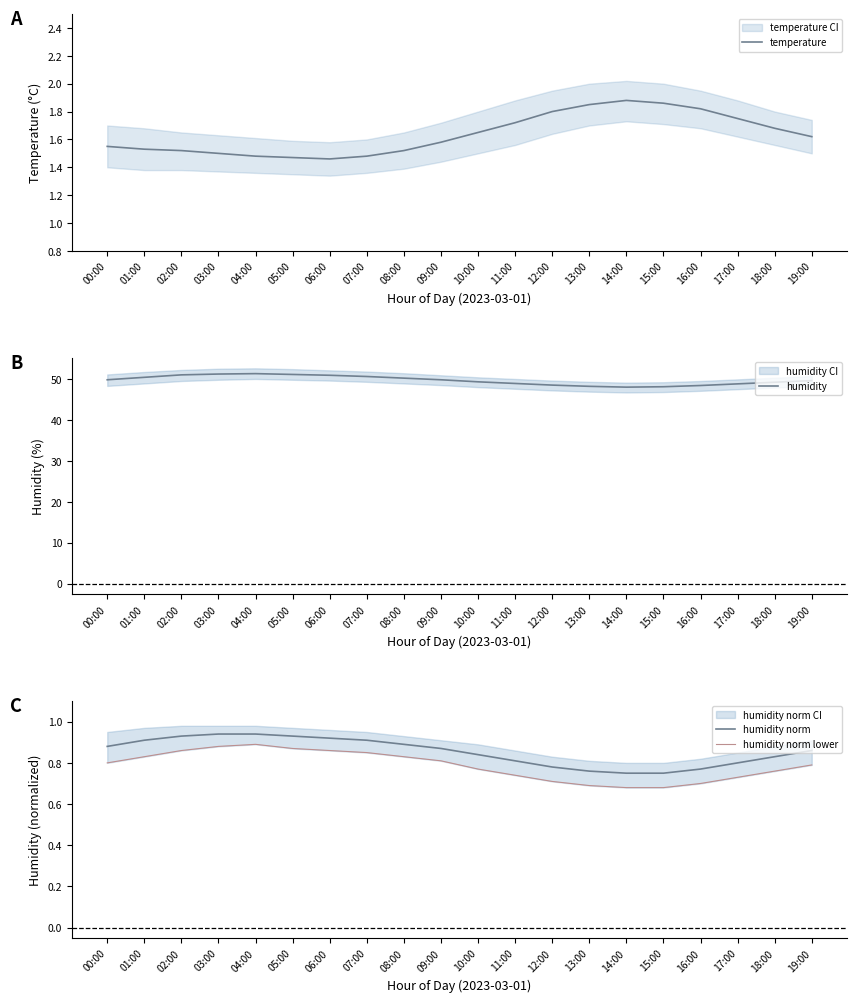

Reading right to left, what are all the values shown in this chart?

temperature: 1.6	1.7	1.8	1.8	1.9	1.9	1.9	1.8	1.7	1.6	1.6	1.5	1.5	1.5	1.5	1.5	1.5	1.5	1.5	1.6
humidity: 49.6	49.2	48.8	48.4	48.1	48.0	48.2	48.5	48.9	49.3	49.8	50.2	50.6	50.9	51.1	51.3	51.2	51.0	50.4	49.8
humidity norm: 0.9	0.8	0.8	0.8	0.8	0.8	0.8	0.8	0.8	0.8	0.9	0.9	0.9	0.9	0.9	0.9	0.9	0.9	0.9	0.9
humidity norm lower: 0.8	0.8	0.7	0.7	0.7	0.7	0.7	0.7	0.7	0.8	0.8	0.8	0.8	0.9	0.9	0.9	0.9	0.9	0.8	0.8